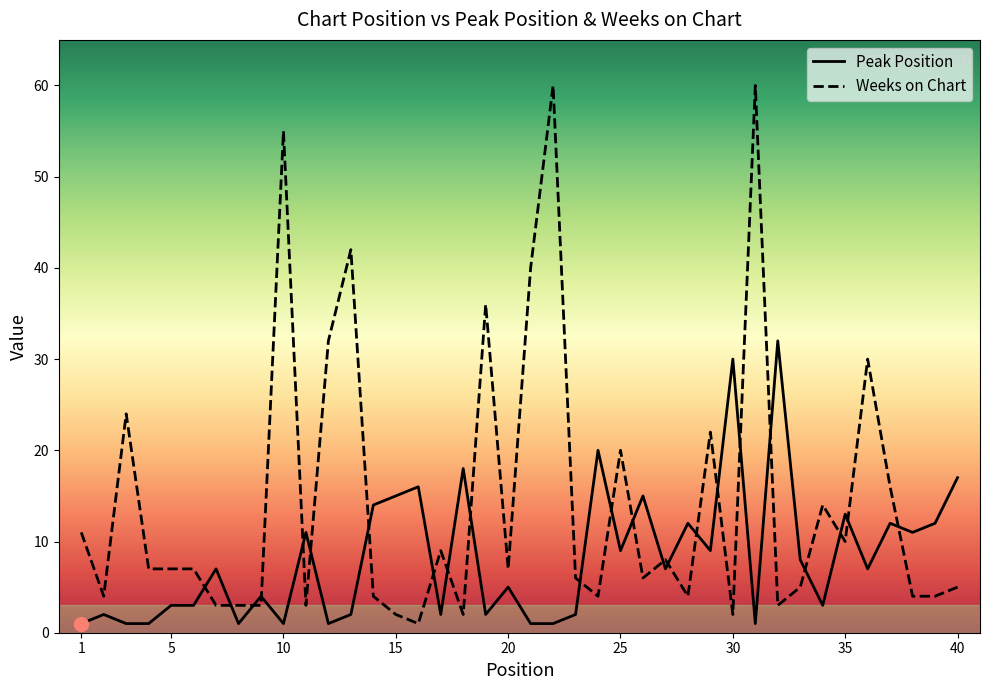

After their last crossing, which series has the higher values: Weeks on Chart or Peak Position?

Peak Position